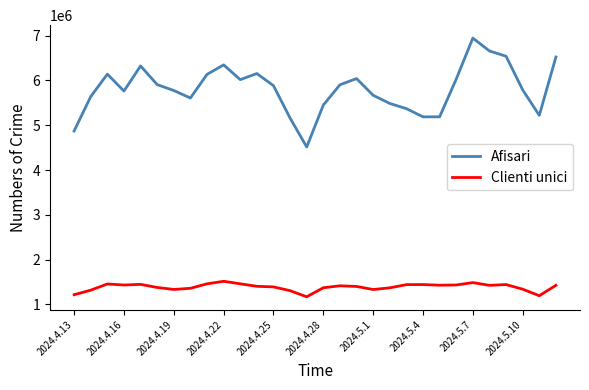

What is the difference between the maximum and minimum values in the Clienti unici series?

345921